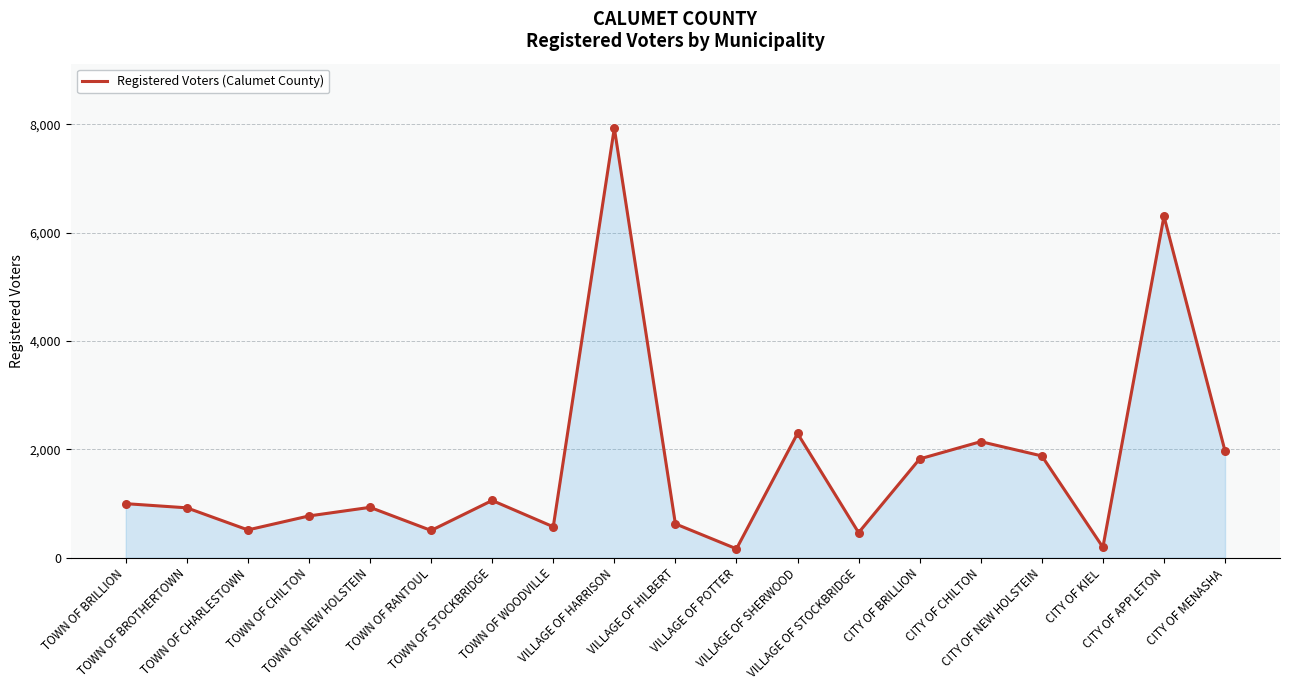

Between TOWN OF BROTHERTOWN and VILLAGE OF HILBERT, which is larger?

TOWN OF BROTHERTOWN